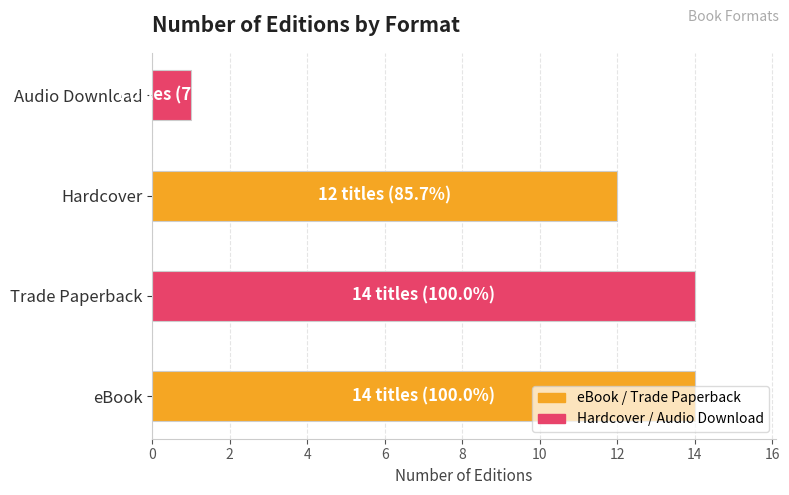

What is the sum of all values?

41